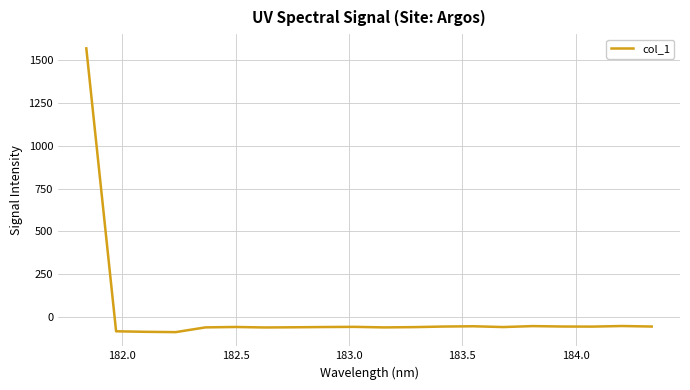

How many values are below zero?

19